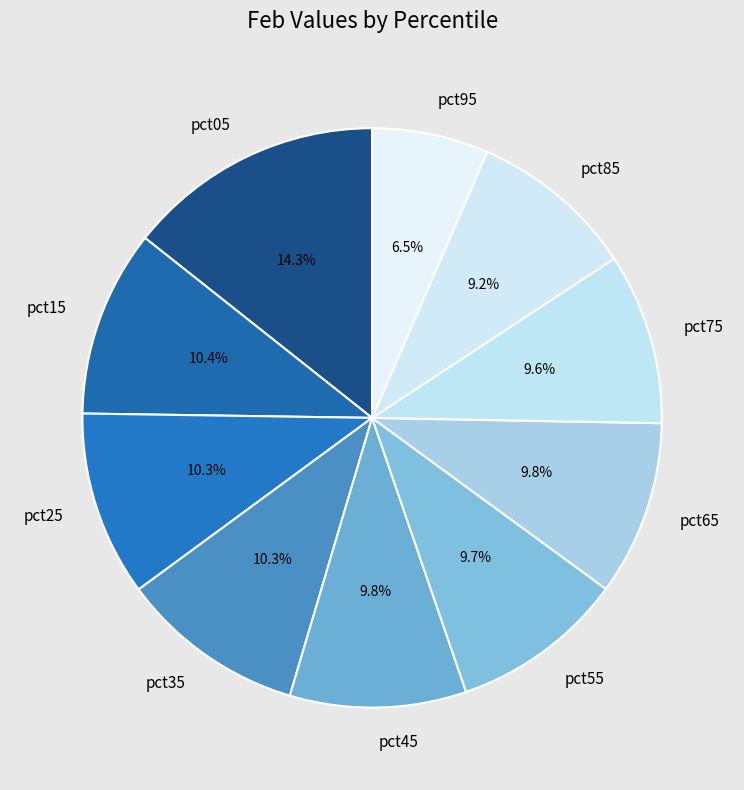

The pct75 slice represents 10% of the pie. True or false?

True